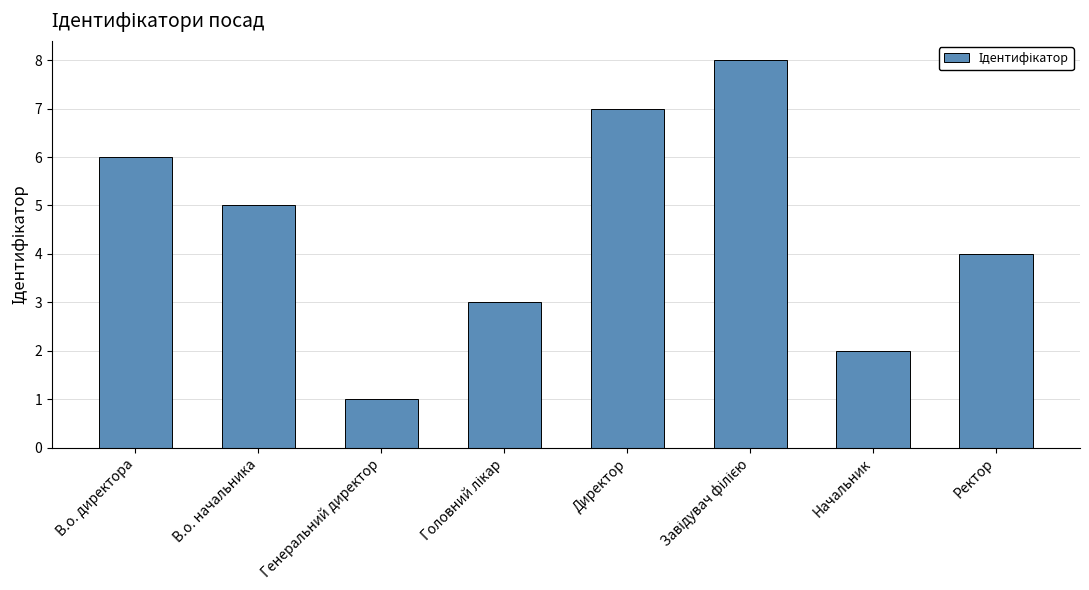

Approximately how many times larger is the value at Начальник compared to В.о. начальника?

0.4